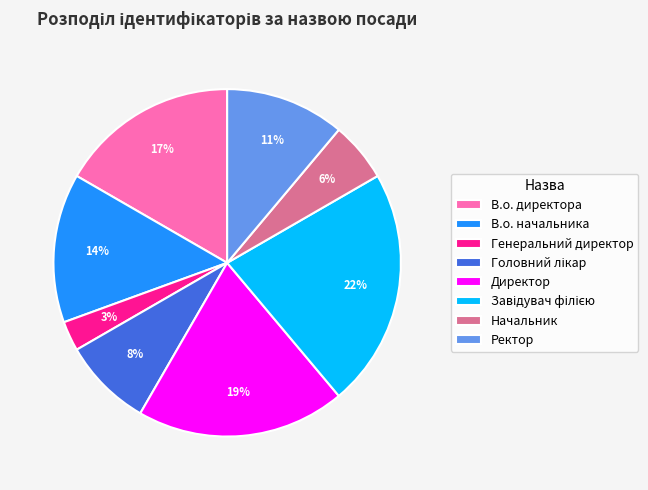

Does Директор account for over 50% of the chart?

No